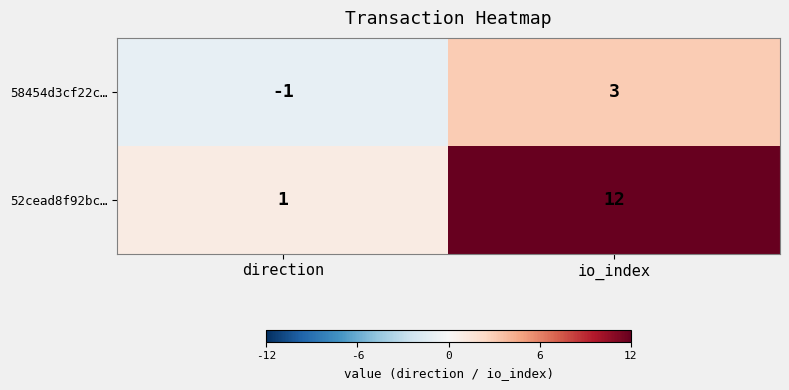

List the series in order of their overall mean, lowest first.

58454d3cf22c…, 52cead8f92bc…